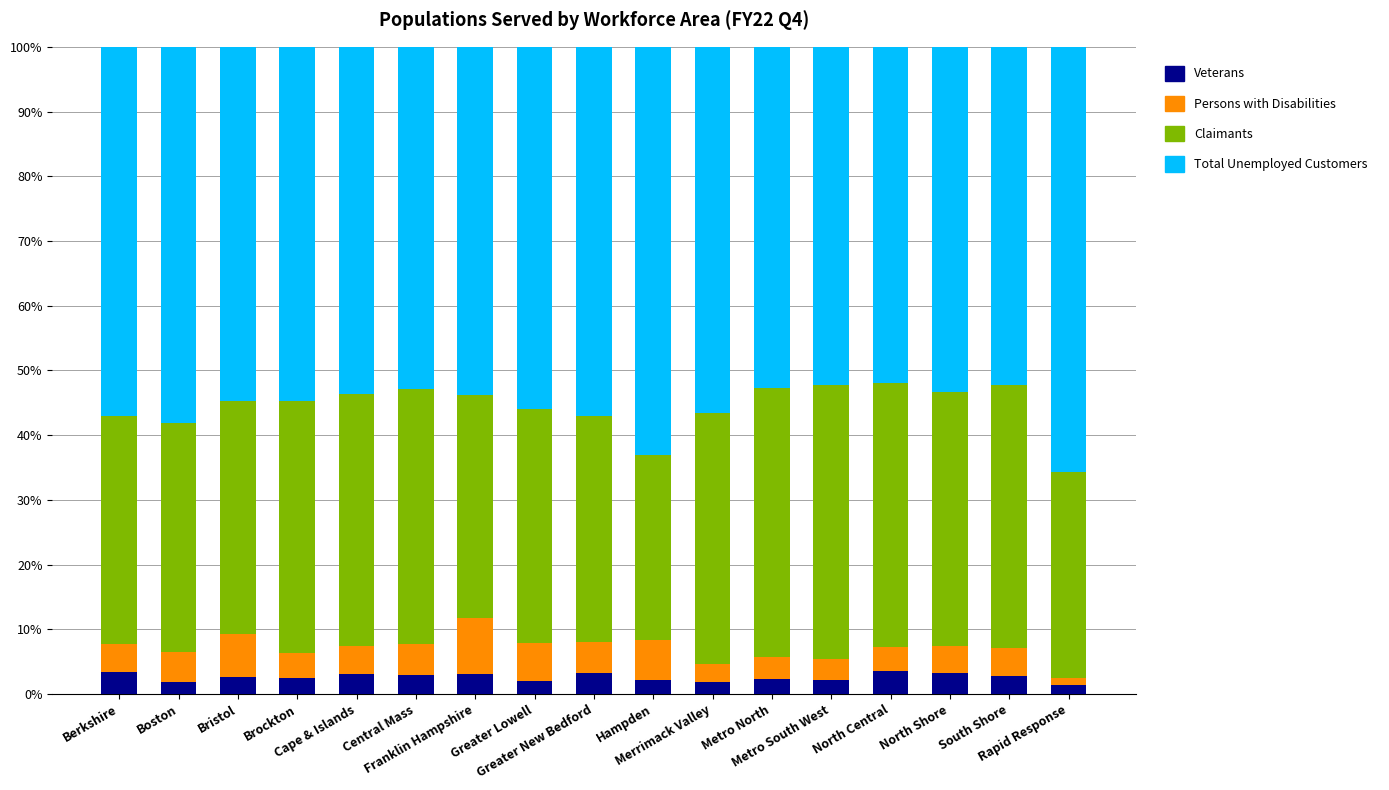

What is the difference between the maximum and minimum values in the Veterans series?

2.1